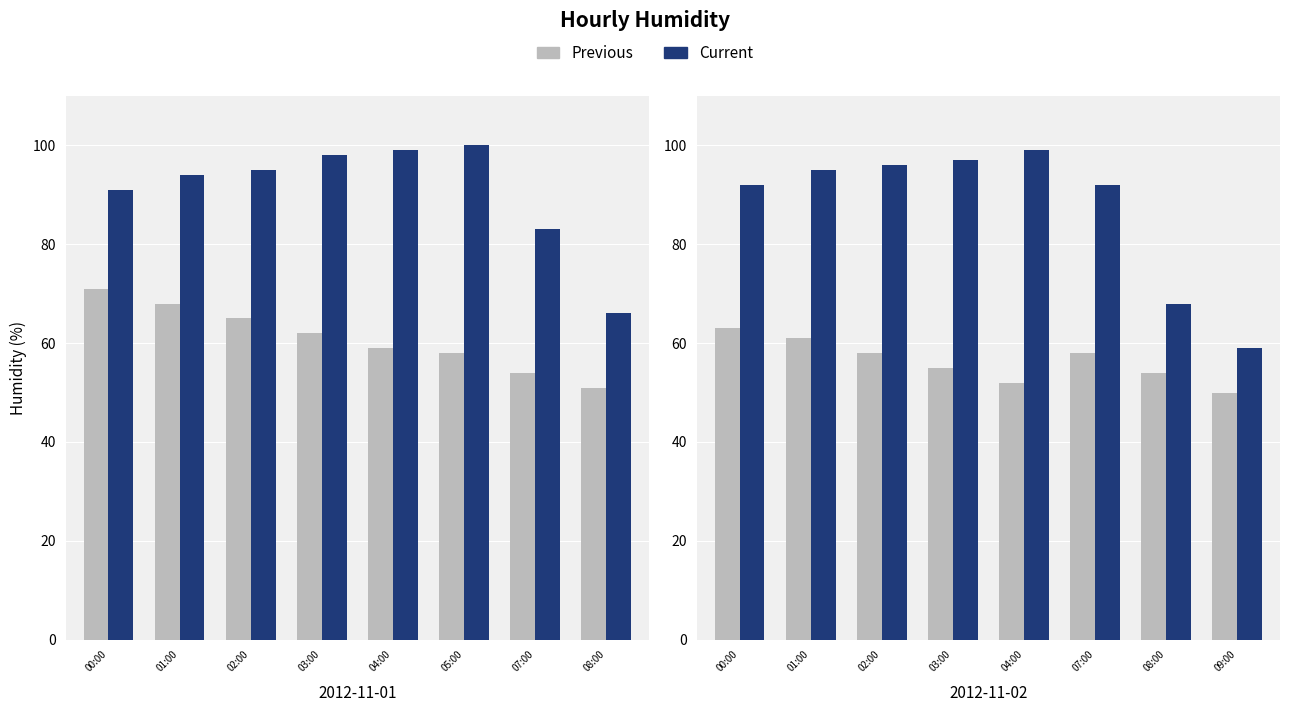

At how many categories does at least one series exceed 73?

6